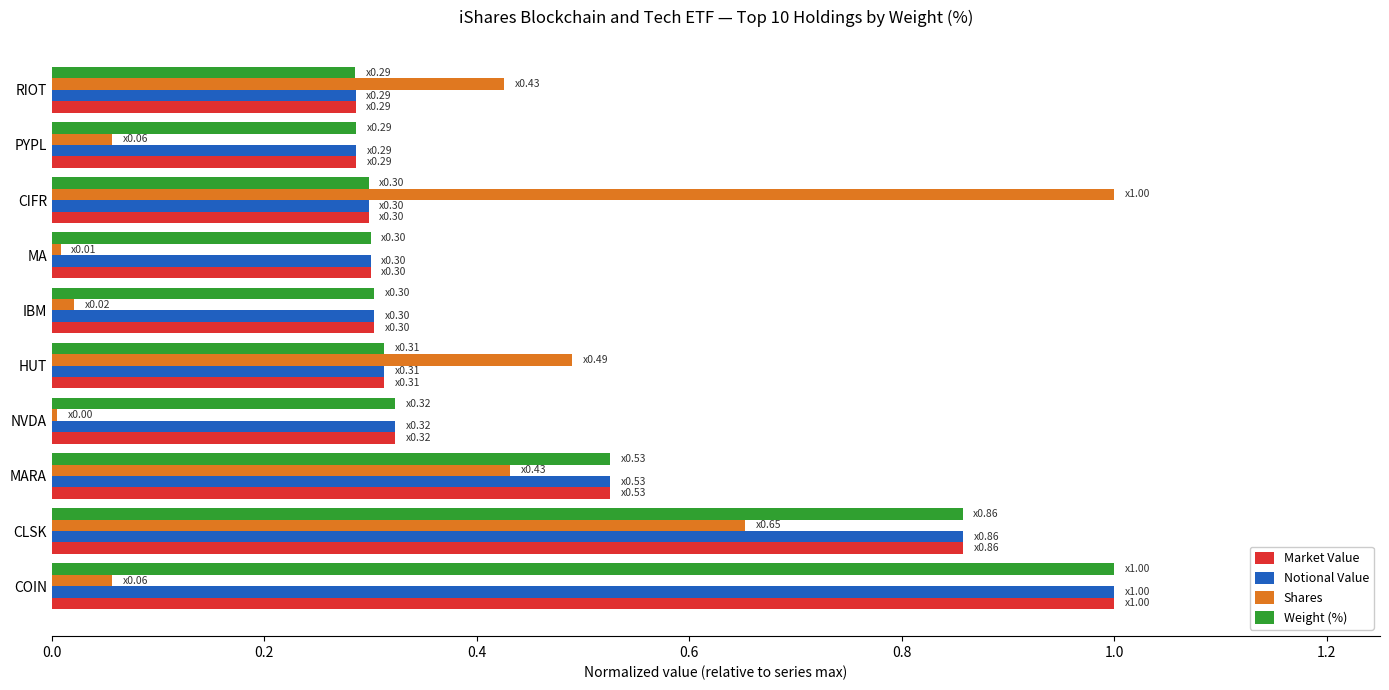

How many distinct data groups are displayed?

4